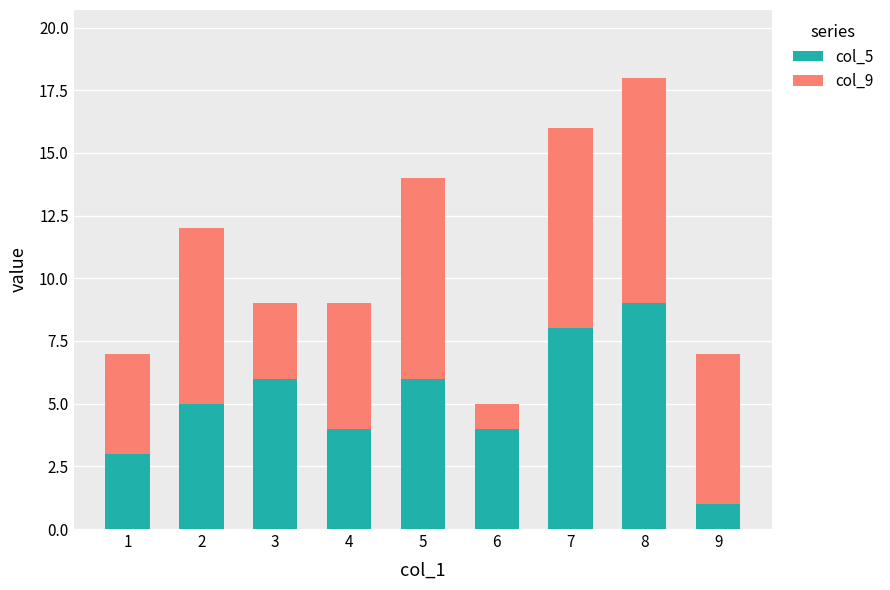

At which category is the sum across all series the highest?

8